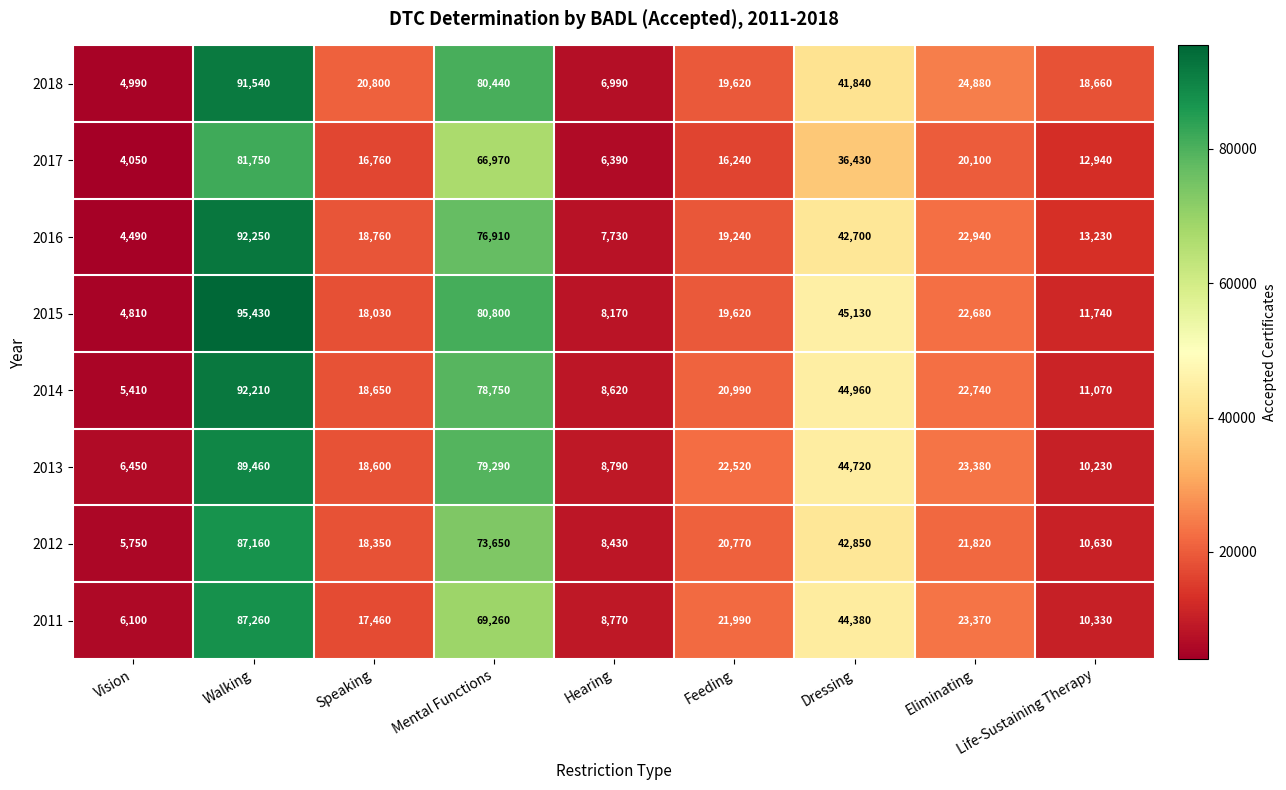

Where does the 2016 series first go above 19240?

Walking